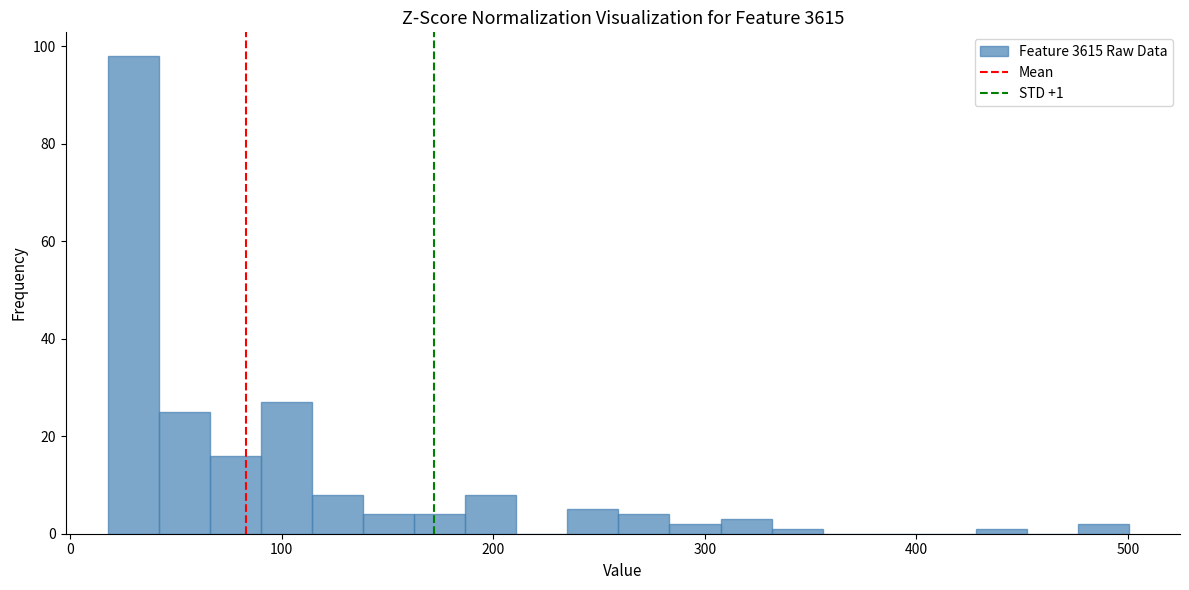

Around what value on the x-axis is the tallest bar? Give the approximate position of its centre, as read against the axis.

30